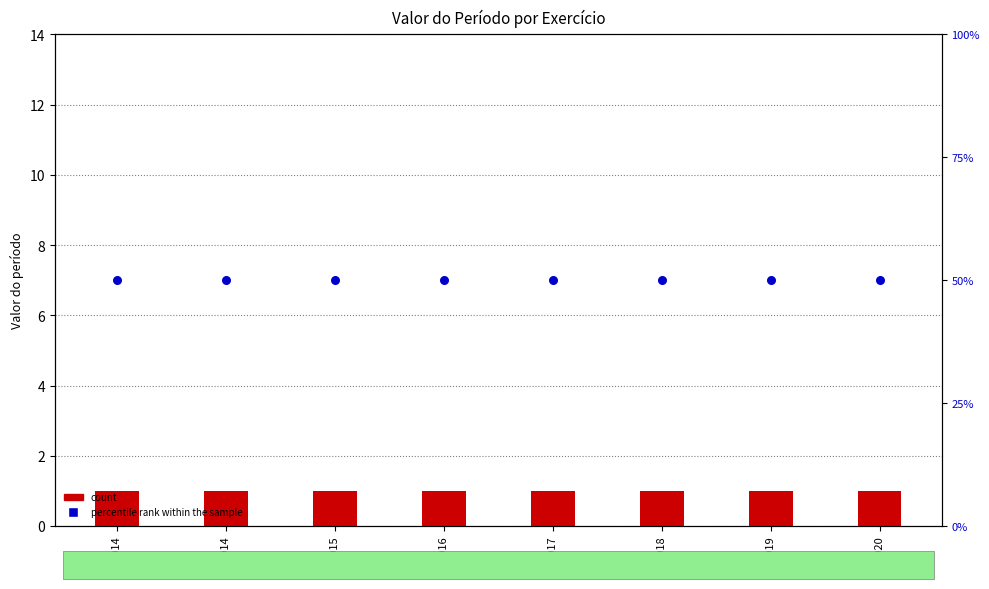

What is the total value across all series at 2020?

51